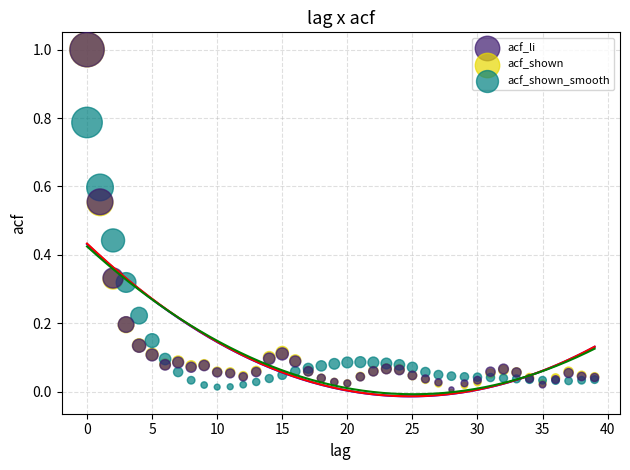

What are all the series names shown in the legend?

acf_li, acf_shown, acf_shown_smooth